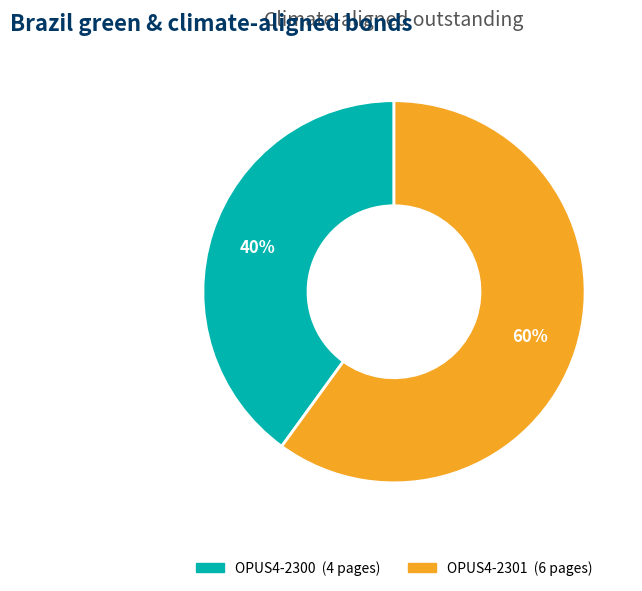

How many slices are in this pie chart?

2